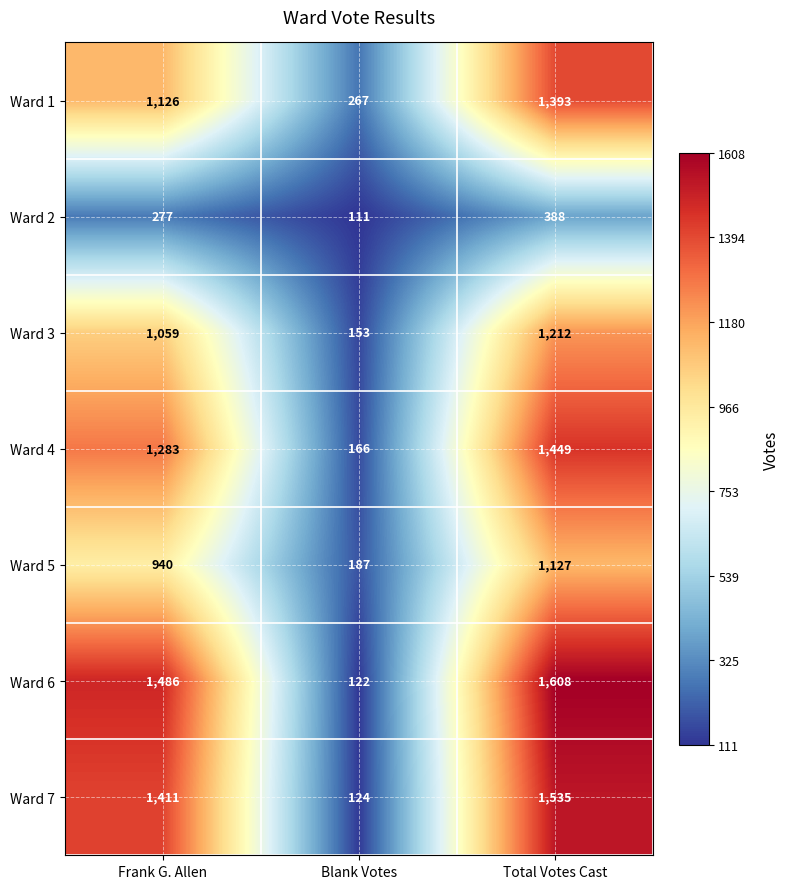

Reading left to right, transcribe all the data shown in this chart.

Ward 1: Frank G. Allen=1126	Blank Votes=267	Total Votes Cast=1393
Ward 2: Frank G. Allen=277	Blank Votes=111	Total Votes Cast=388
Ward 3: Frank G. Allen=1059	Blank Votes=153	Total Votes Cast=1212
Ward 4: Frank G. Allen=1283	Blank Votes=166	Total Votes Cast=1449
Ward 5: Frank G. Allen=940	Blank Votes=187	Total Votes Cast=1127
Ward 6: Frank G. Allen=1486	Blank Votes=122	Total Votes Cast=1608
Ward 7: Frank G. Allen=1411	Blank Votes=124	Total Votes Cast=1535